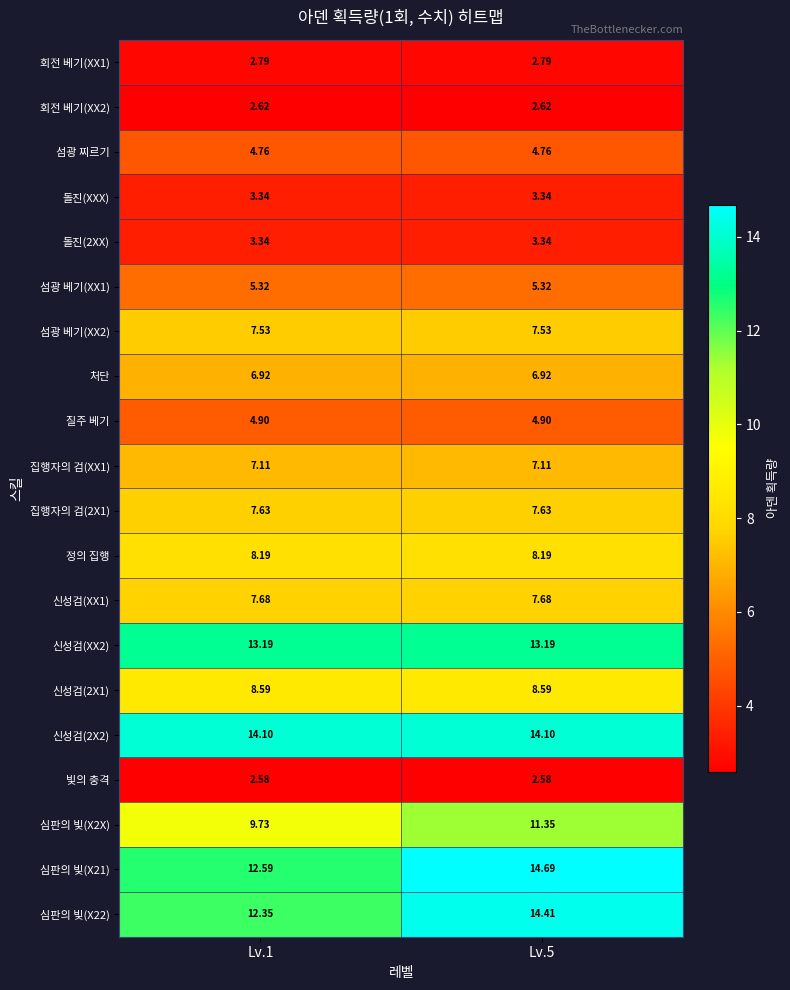

Is the value of 신성검(2X2) at Lv.5 greater than the value of 빛의 충격 at Lv.1?

Yes